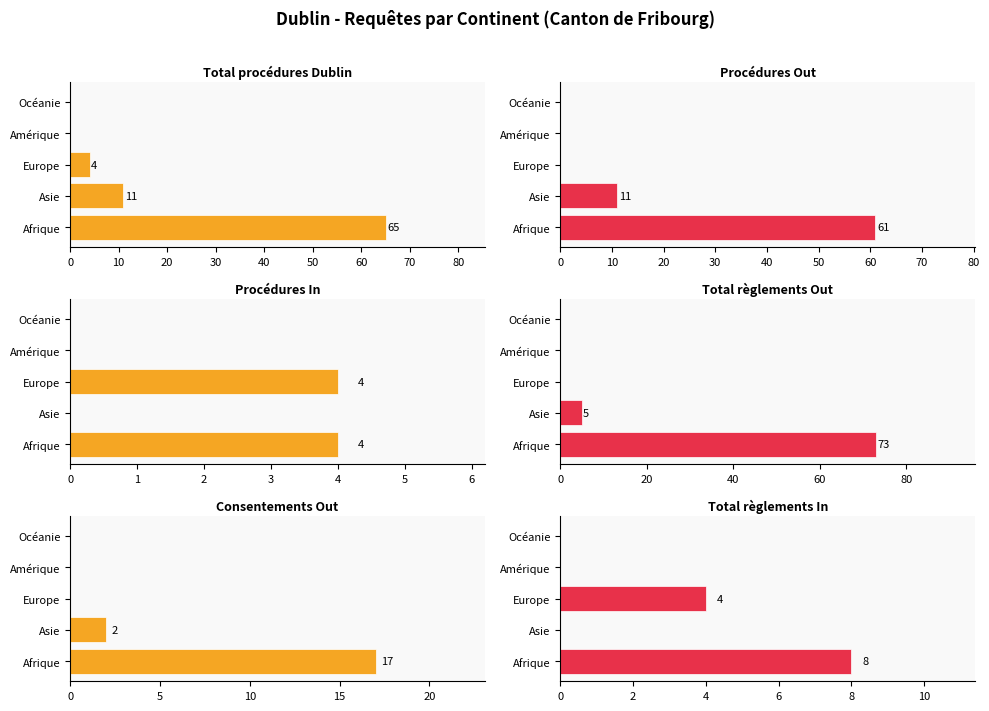

What value does the Total règlements In series have at Afrique?

8